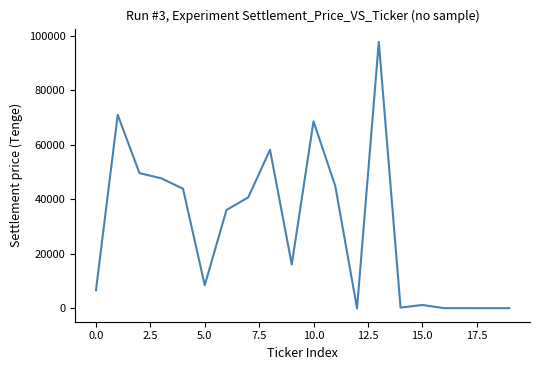

What is the maximum value shown in the chart?

97780.4